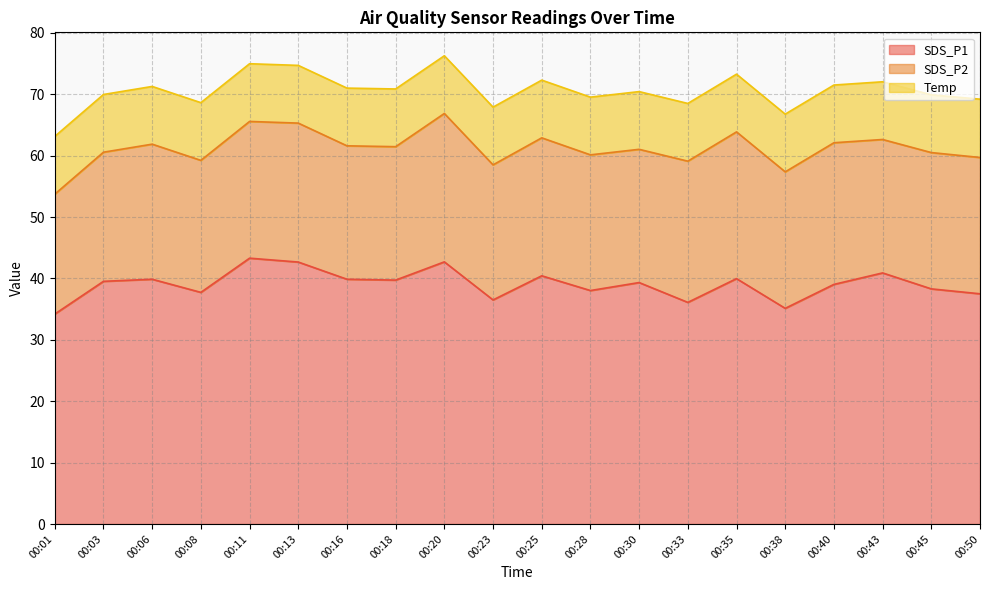

True or false: SDS_P1 and Temp intersect in this chart.

False